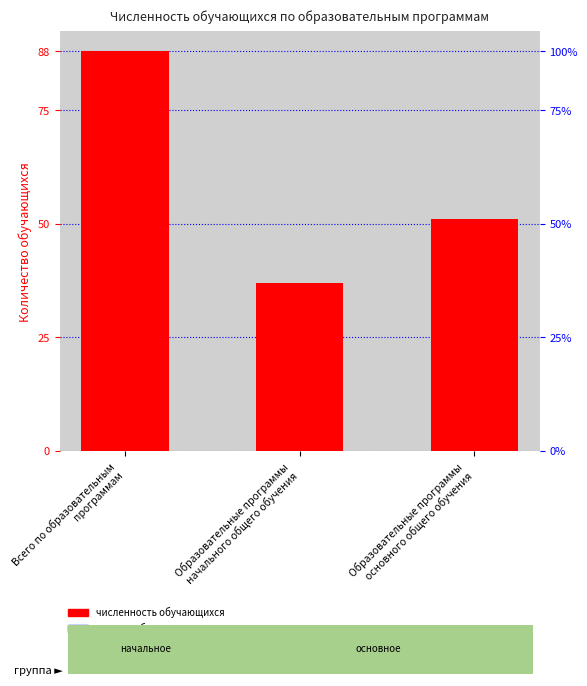

Approximately how many times larger is the value at Образовательные программы
начального общего обучения compared to Образовательные программы
основного общего обучения?

0.7